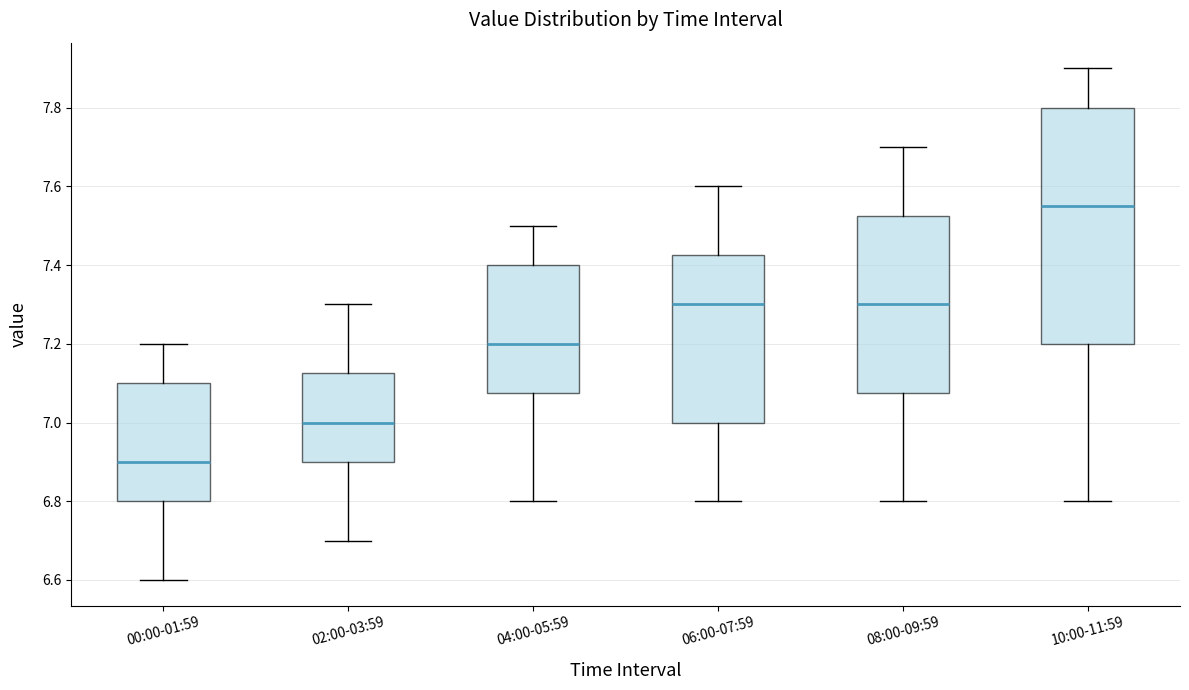

Which box's median line is the highest?

10:00-11:59